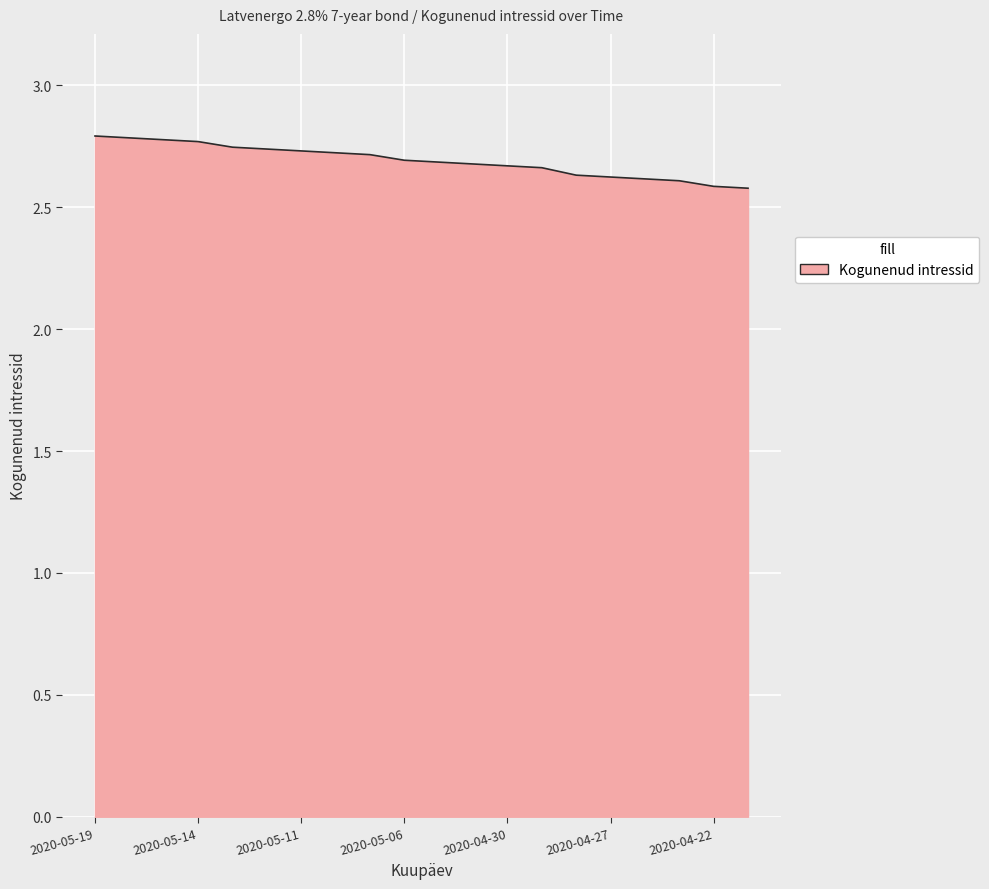

What is the maximum value shown in the chart?

2.8